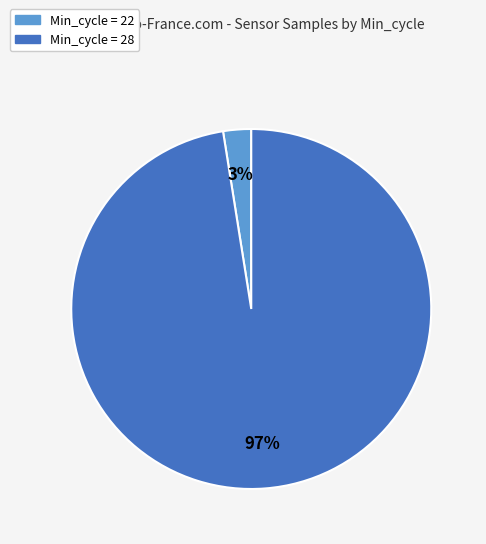

To the nearest percent, what is the average slice percentage?

50%